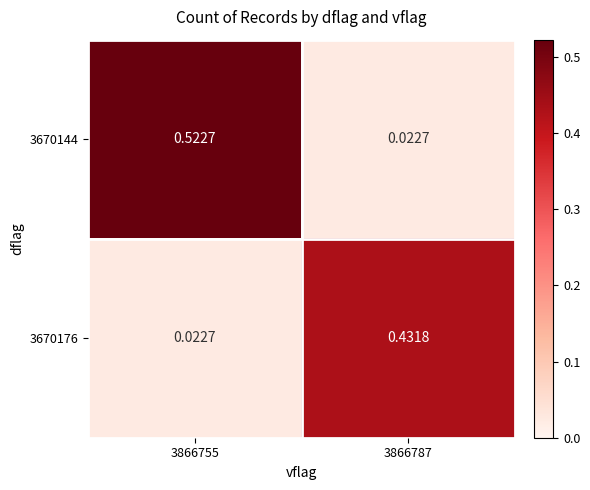

Is the value of 3670176 at 3866787 greater than the value of 3670144 at 3866787?

Yes